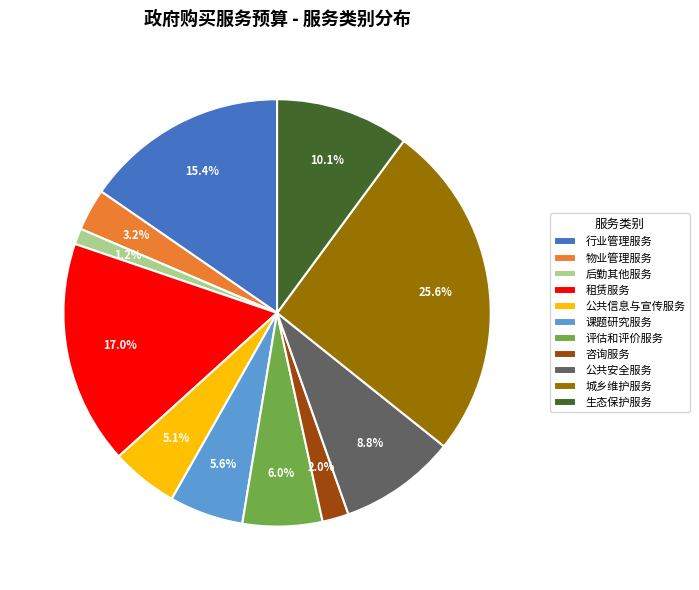

What portion of the pie excludes 物业管理服务?

96.8%